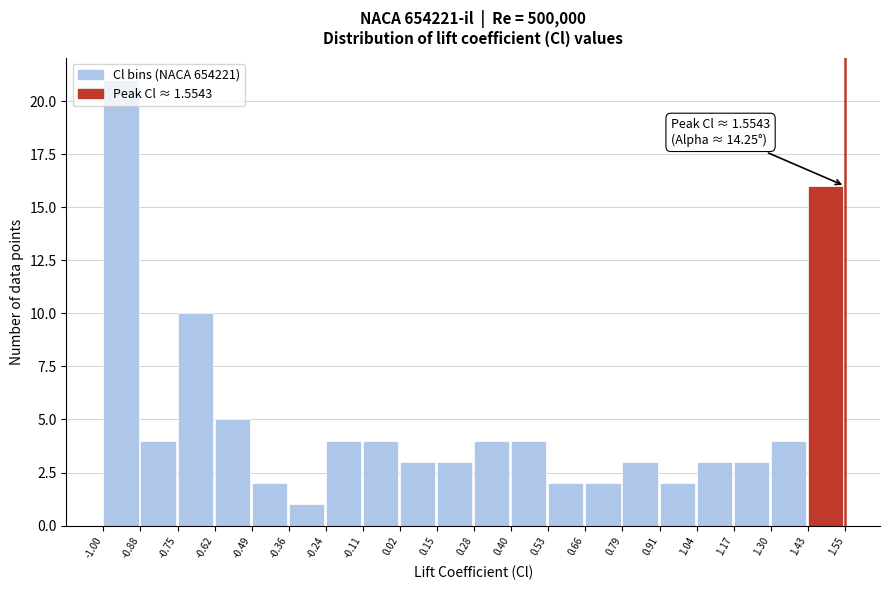

Which range on the x-axis has the tallest bar?

-1.00 to -0.88